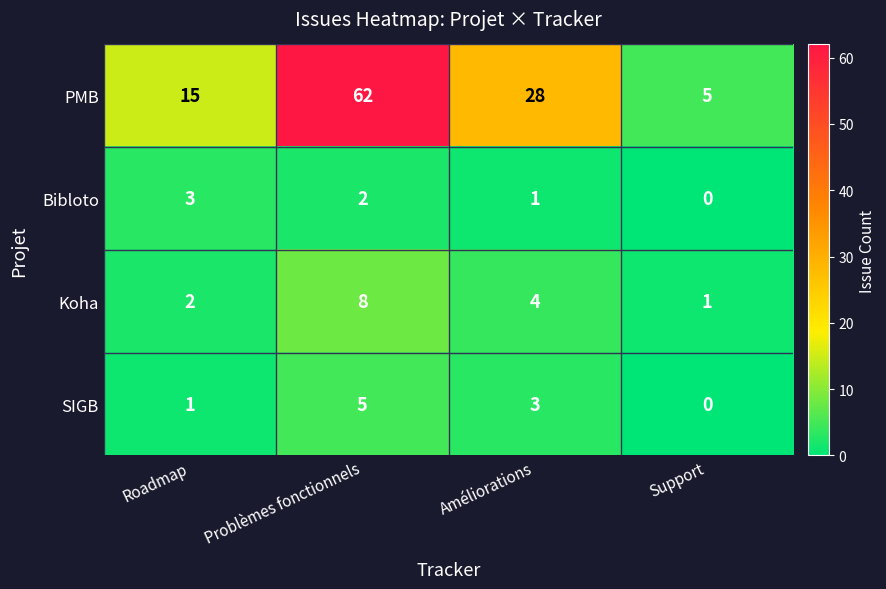

At which label is Koha closest to 4?

Améliorations